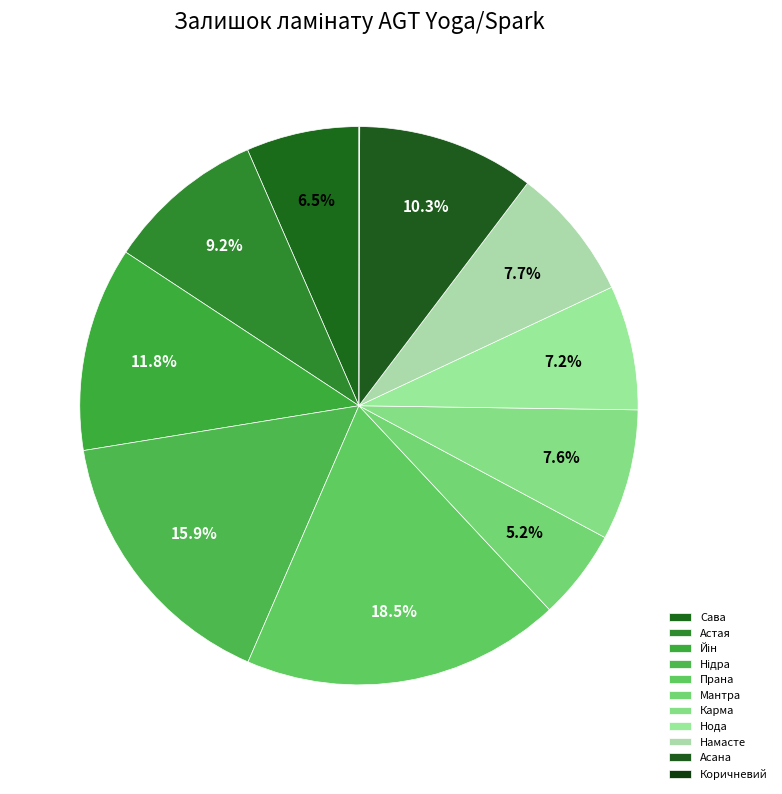

Which slice is the largest?

Прана